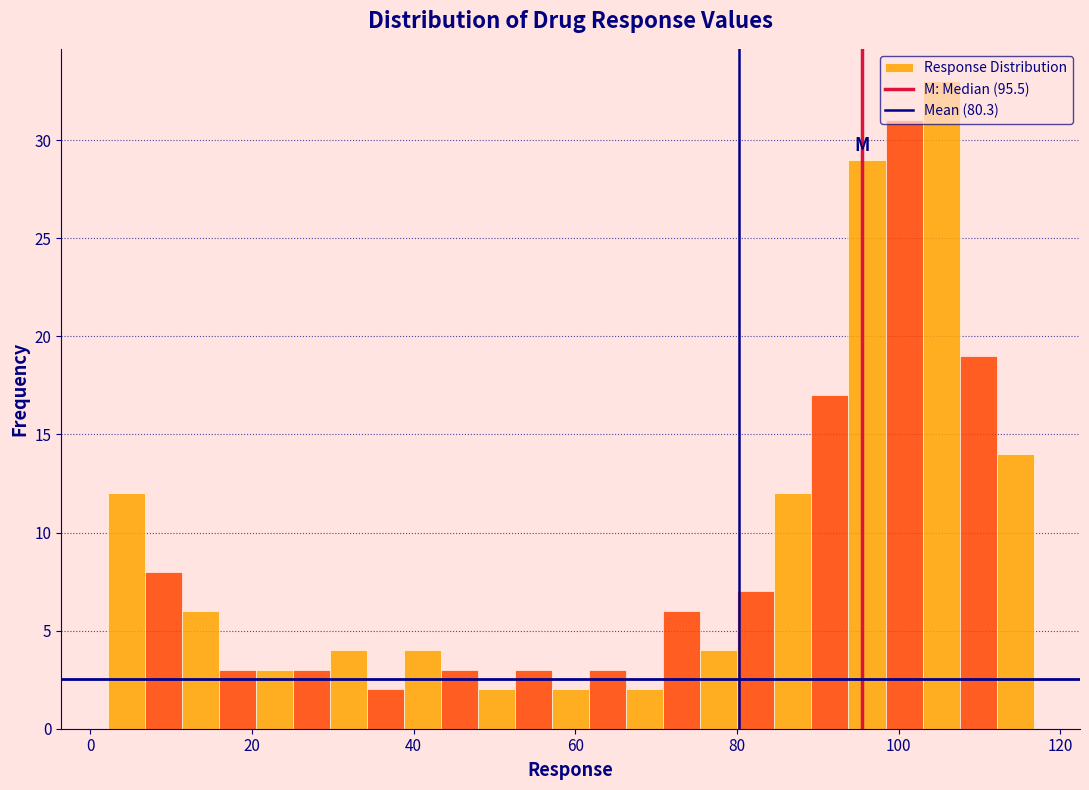

Around what value on the x-axis is the tallest bar? Give the approximate position of its centre, as read against the axis.

106